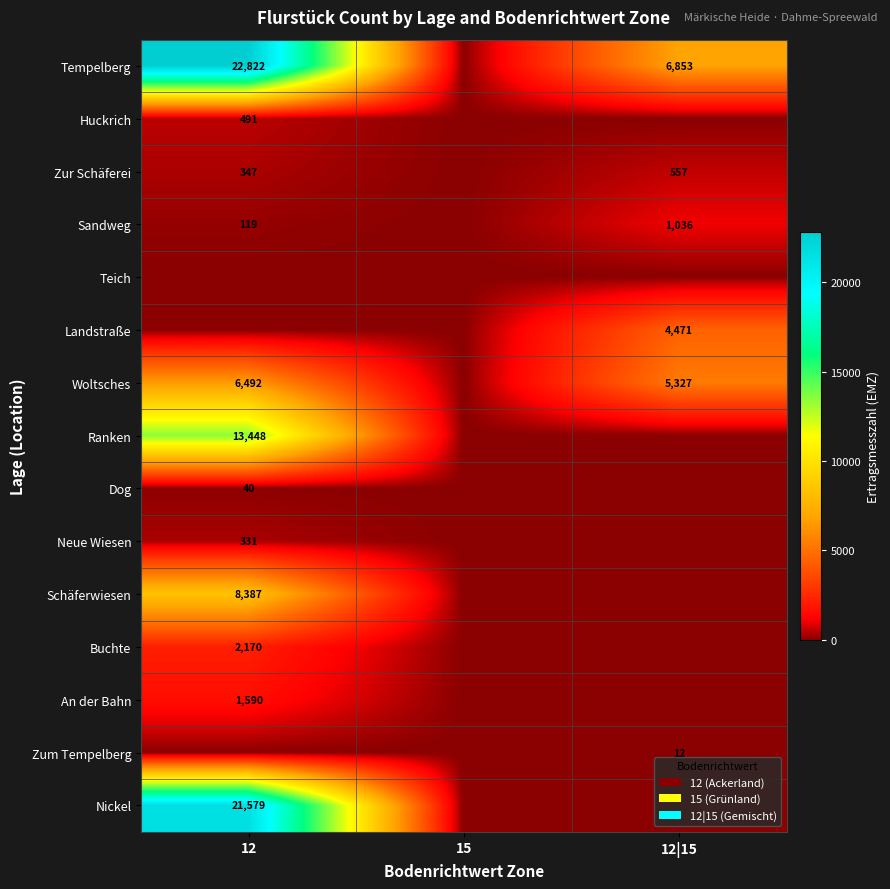

Is it true that Woltsches equals 2866 at 12?

False